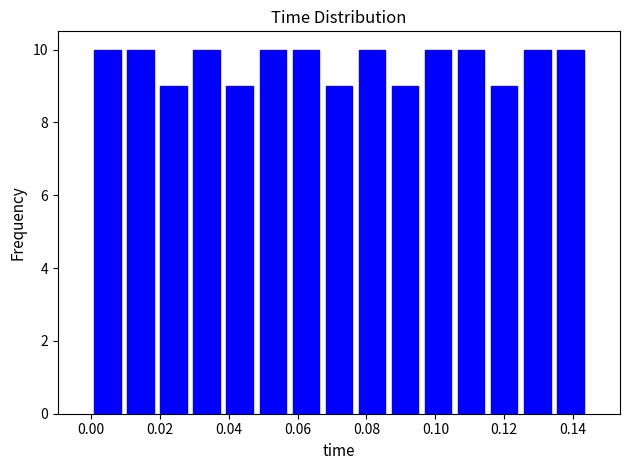

What is the height of the bar covering 0.086 to 0.096 on the x-axis? Neither the bar edges nor the heights are printed on the chart, so give them approximately, as read against the axes.

9